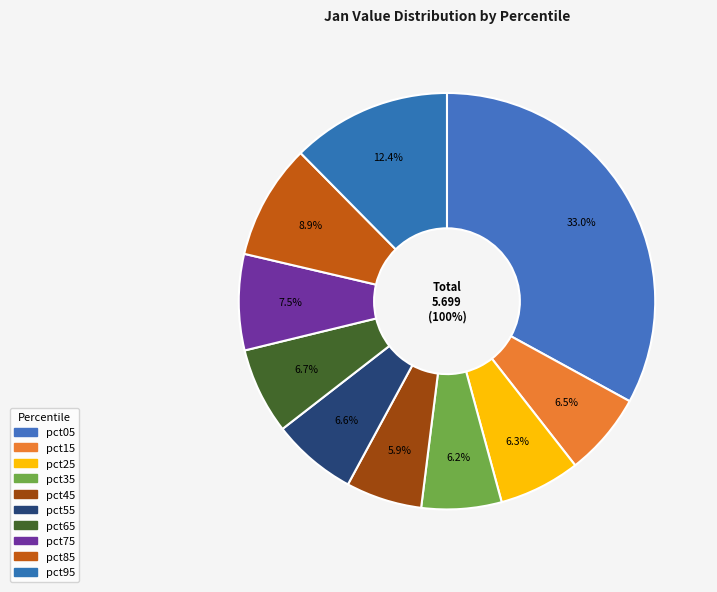

To the nearest percent, what percentage of the pie is pct85?

9%